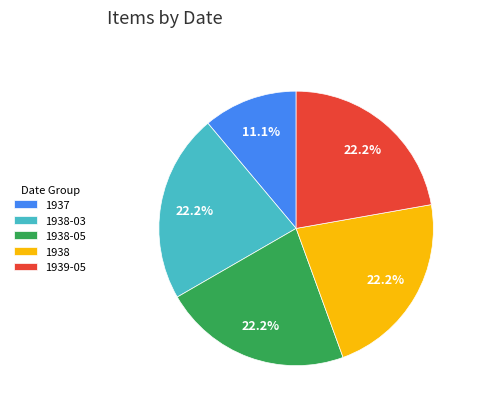

Which has a higher value, 1937 or 1938?

1938